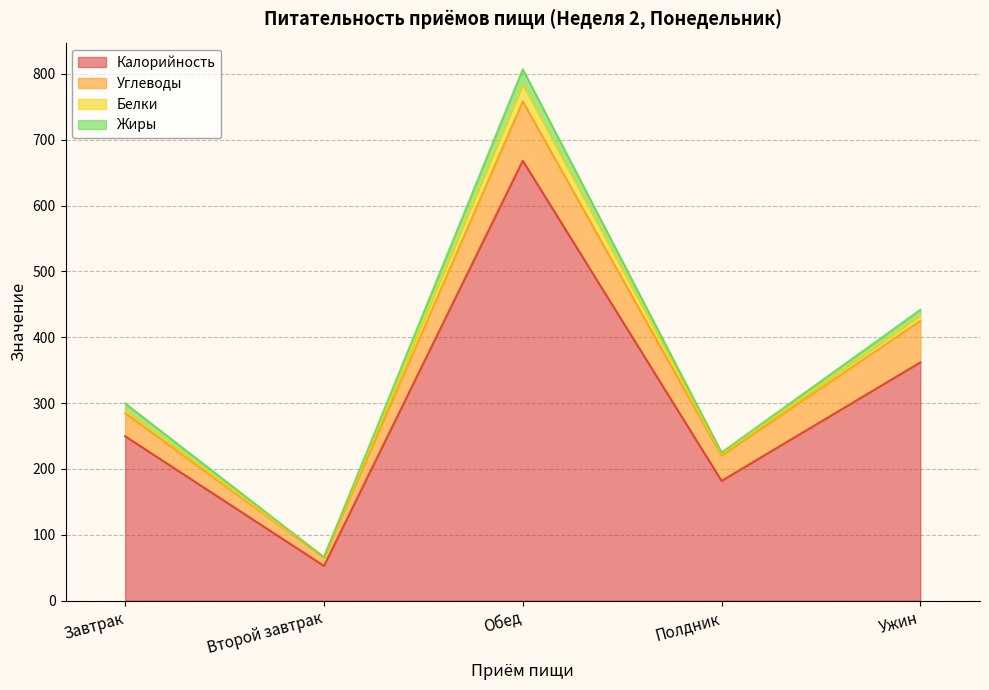

List the labels in order of Углеводы value, largest first.

Обед, Ужин, Завтрак, Полдник, Второй завтрак